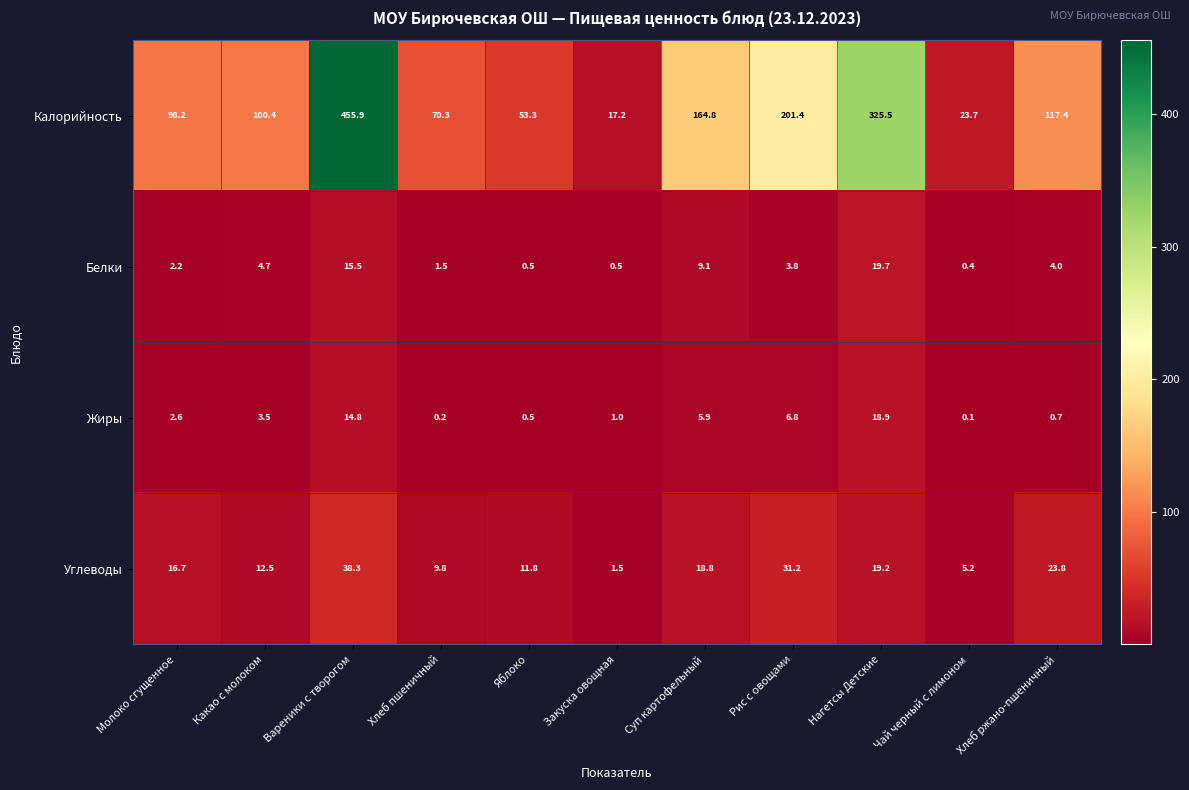

True or false: Белки has a value of 19.7 at Нагетсы Детские.

True